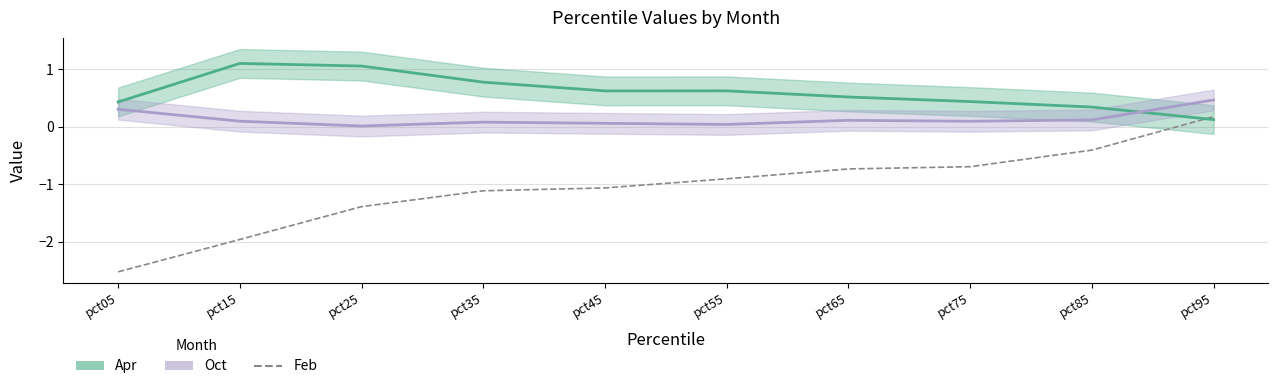

Which label corresponds to the smallest value in the chart?

pct05